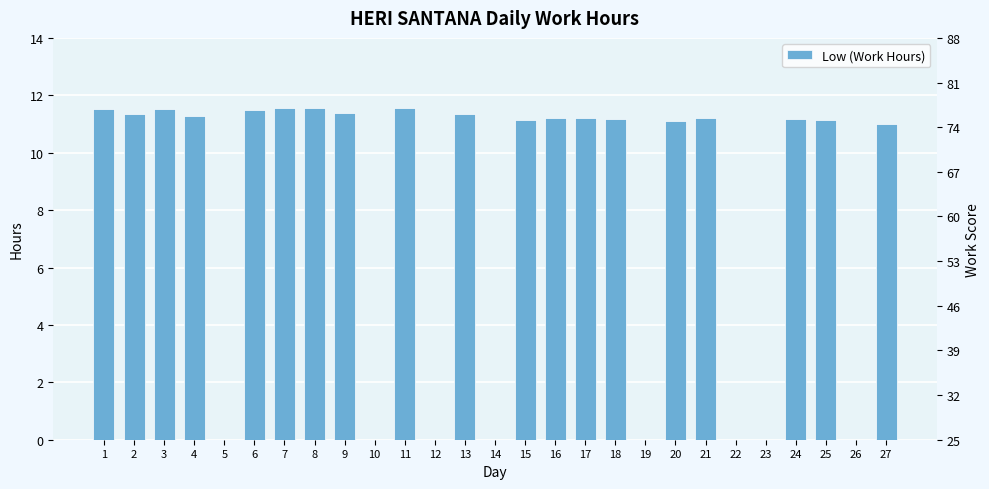

What is the change in value from 19 to 20?

+11.1